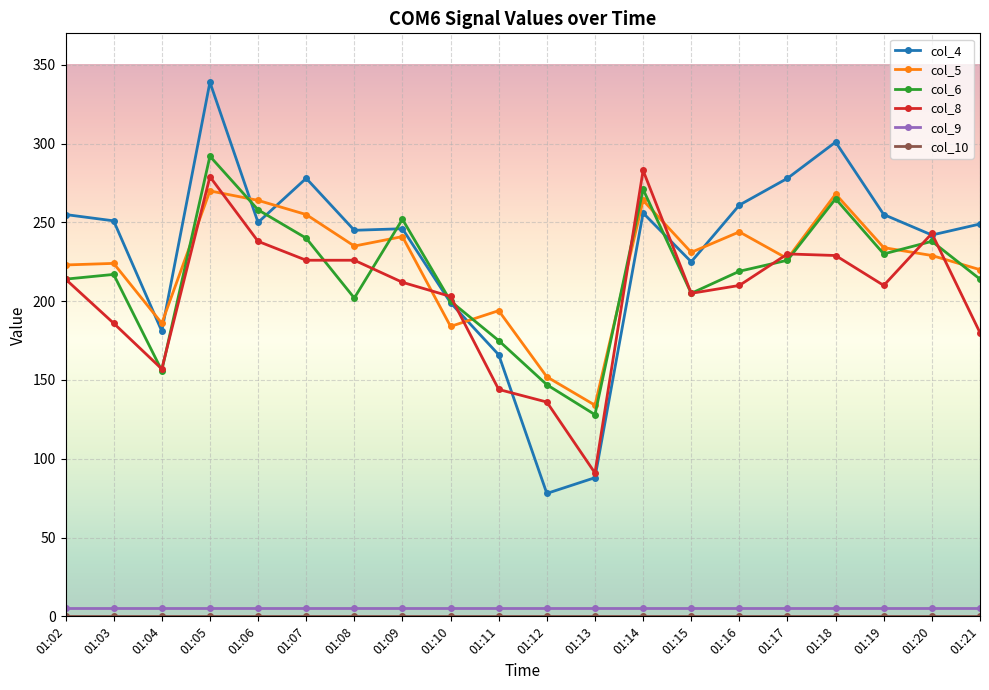

What is the spread (max minus min) of values at 01:21?

249